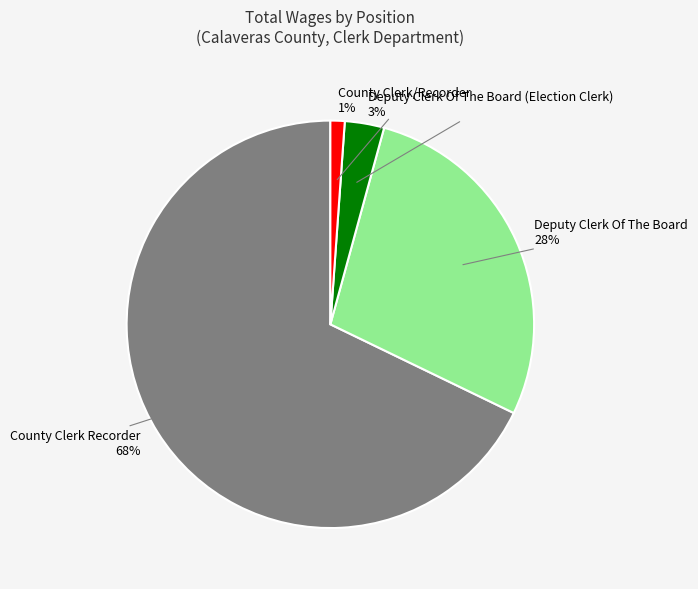

Which category has the smallest portion of the pie?

County Clerk/Recorder